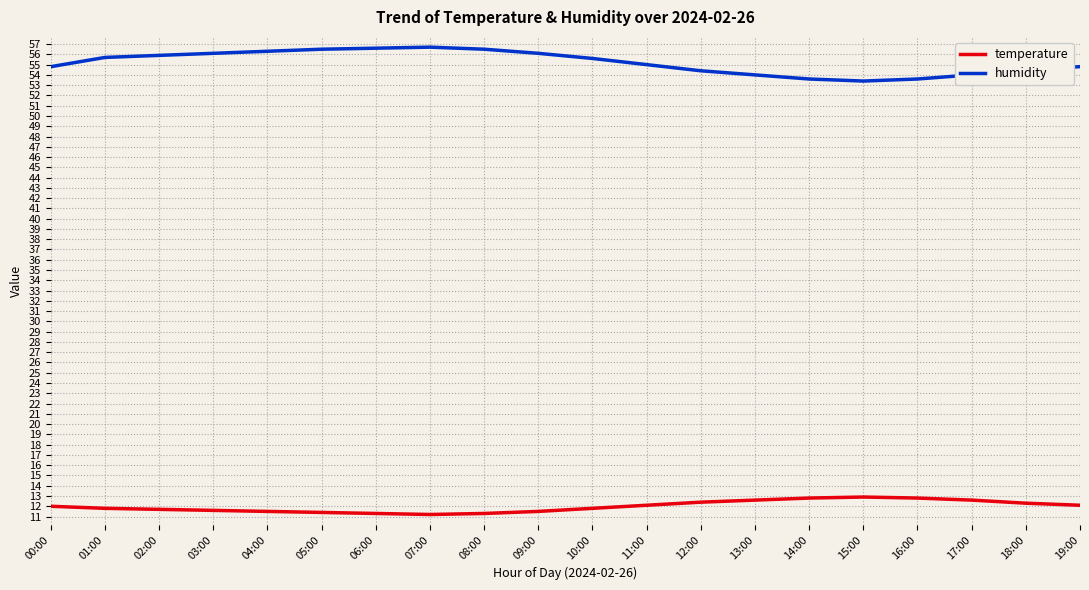

True or false: humidity and temperature cross at least once.

False